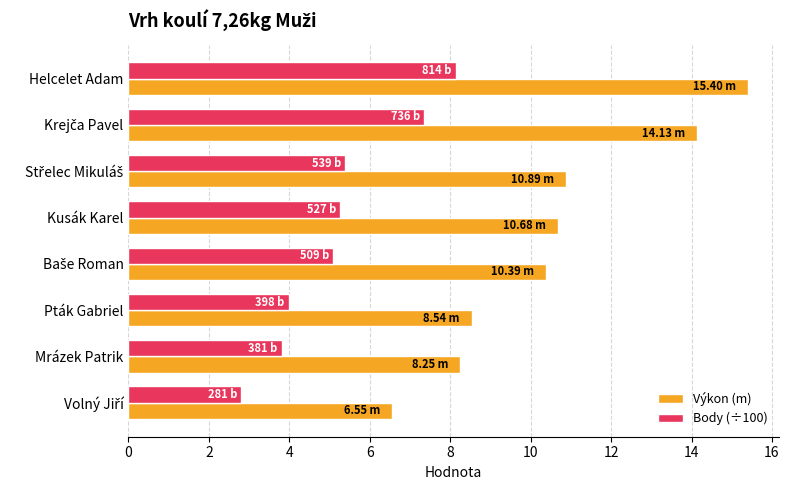

At which label does Výkon (m) reach its peak?

Helcelet Adam